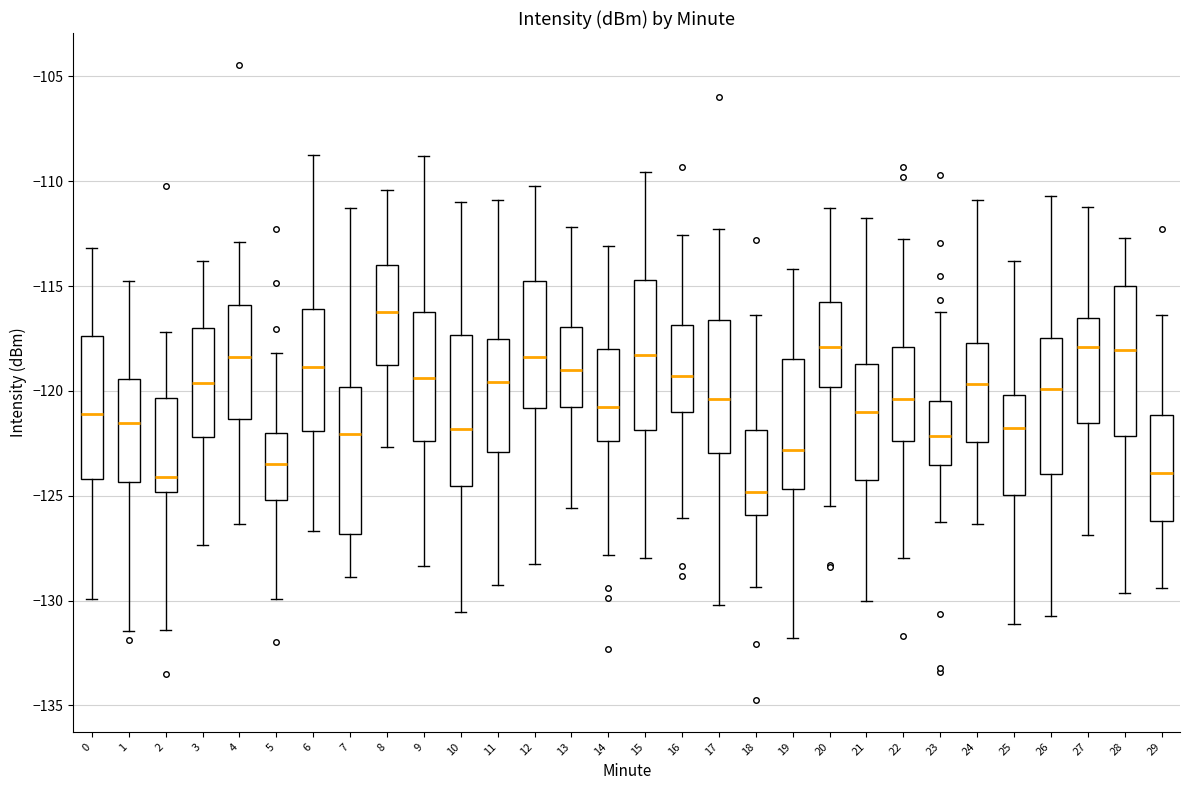

Reading left to right, read every box against the y-axis: the position of its median line, the range the box covers, and the ends of its whiskers. The values are not printed on the chart, so give them approximately, as read against the axis.

0: median -121.0, box -124.0 to -117.5, whiskers -130.0 to -113.0
1: median -121.5, box -124.5 to -119.5, whiskers -131.5 to -115.0
2: median -124.0, box -125.0 to -120.5, whiskers -131.5 to -117.0
3: median -119.5, box -122.0 to -117.0, whiskers -127.5 to -114.0
4: median -118.5, box -121.5 to -116.0, whiskers -126.5 to -113.0
5: median -123.5, box -125.0 to -122.0, whiskers -130.0 to -118.0
6: median -119.0, box -122.0 to -116.0, whiskers -126.5 to -109.0
7: median -122.0, box -127.0 to -120.0, whiskers -129.0 to -111.5
8: median -116.5, box -119.0 to -114.0, whiskers -122.5 to -110.5
9: median -119.5, box -122.5 to -116.0, whiskers -128.5 to -109.0
10: median -122.0, box -124.5 to -117.5, whiskers -130.5 to -111.0
11: median -119.5, box -123.0 to -117.5, whiskers -129.5 to -111.0
12: median -118.5, box -121.0 to -114.5, whiskers -128.5 to -110.0
13: median -119.0, box -120.5 to -117.0, whiskers -125.5 to -112.0
14: median -121.0, box -122.5 to -118.0, whiskers -128.0 to -113.0
15: median -118.5, box -122.0 to -114.5, whiskers -128.0 to -109.5
16: median -119.5, box -121.0 to -117.0, whiskers -126.0 to -112.5
17: median -120.5, box -123.0 to -116.5, whiskers -130.0 to -112.5
18: median -125.0, box -126.0 to -122.0, whiskers -129.5 to -116.5
19: median -123.0, box -124.5 to -118.5, whiskers -132.0 to -114.0
20: median -118.0, box -120.0 to -115.5, whiskers -125.5 to -111.5
21: median -121.0, box -124.0 to -118.5, whiskers -130.0 to -112.0
22: median -120.5, box -122.5 to -118.0, whiskers -128.0 to -112.5
23: median -122.0, box -123.5 to -120.5, whiskers -126.5 to -116.0
24: median -119.5, box -122.5 to -117.5, whiskers -126.5 to -111.0
25: median -122.0, box -125.0 to -120.0, whiskers -131.0 to -114.0
26: median -120.0, box -124.0 to -117.5, whiskers -131.0 to -110.5
27: median -118.0, box -121.5 to -116.5, whiskers -127.0 to -111.0
28: median -118.0, box -122.0 to -115.0, whiskers -129.5 to -112.5
29: median -124.0, box -126.0 to -121.0, whiskers -129.5 to -116.5